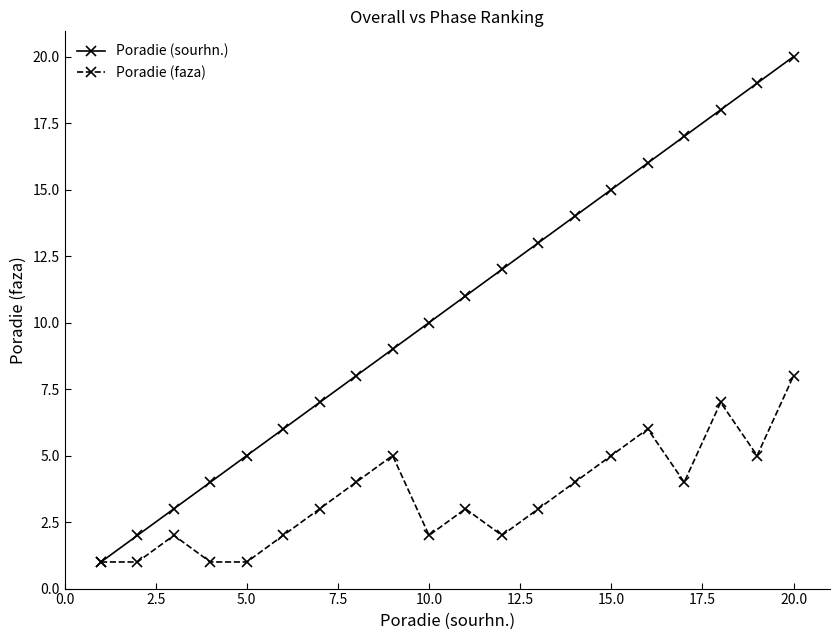

Which series has the largest total across all categories?

Poradie (sourhn.)